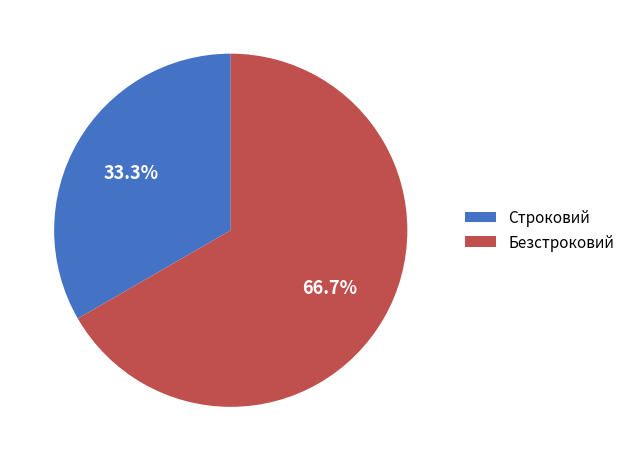

The Безстроковий slice represents 80% of the pie. True or false?

False